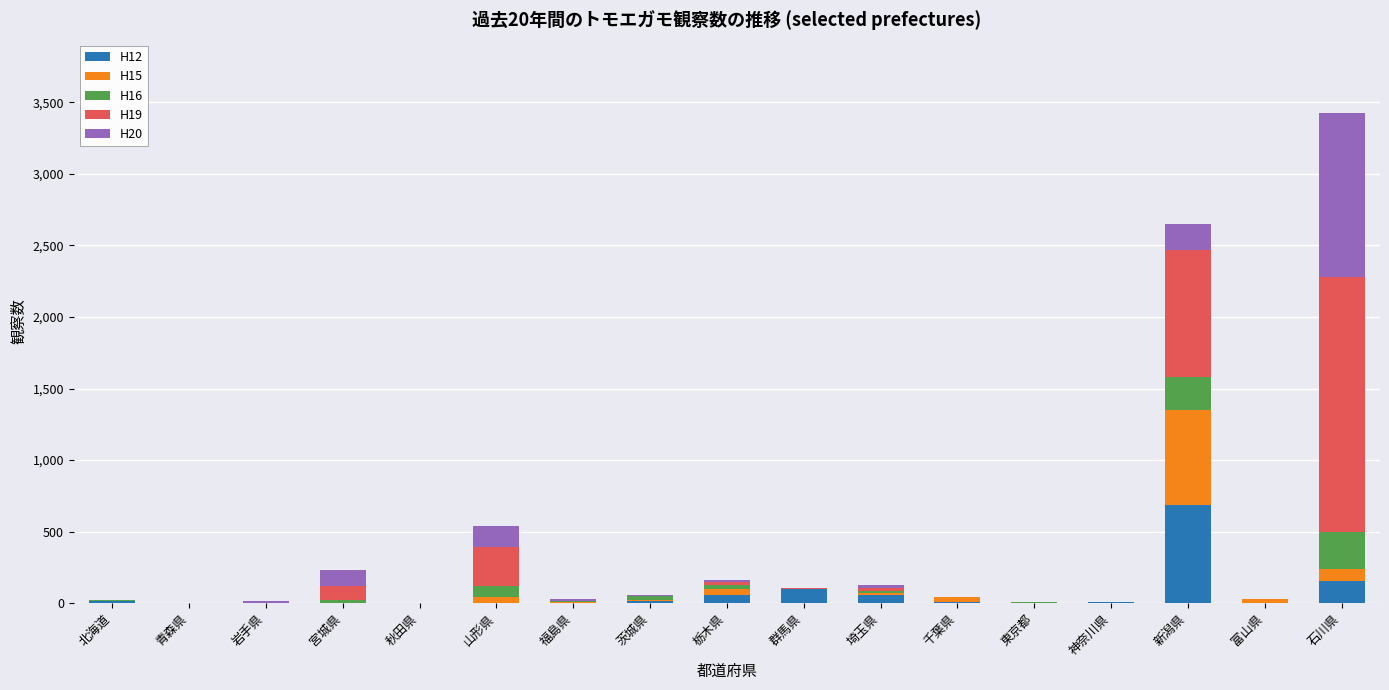

The value of H12 at 宮城県 is 0. True or false?

True